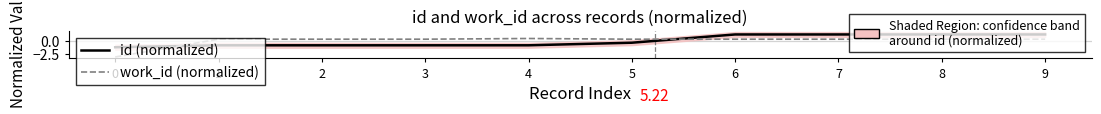

What is the difference between the maximum and second lowest values in the work_id (normalized) series?

0.1